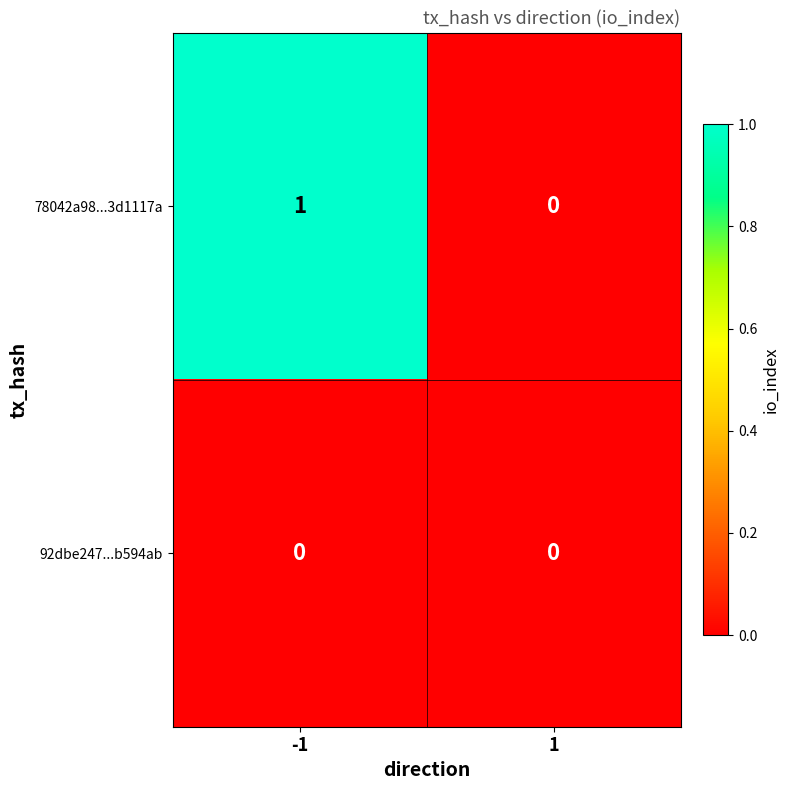

What is the difference between the highest and lowest values at -1?

1